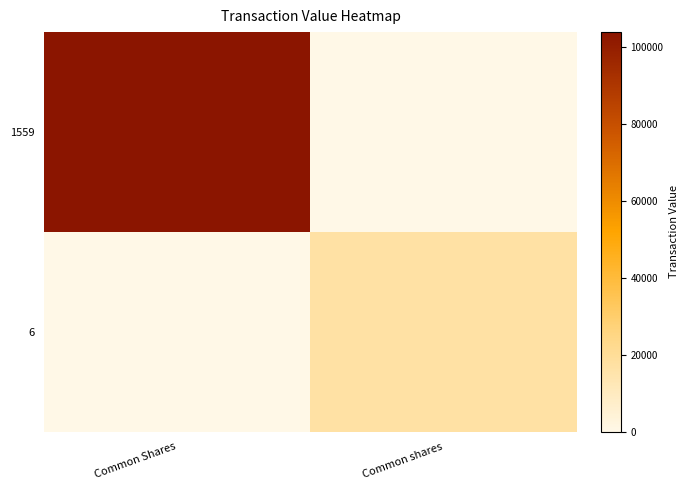

Reading left to right, list all the values displayed in this chart.

1559: Common Shares=104000	Common shares=0
6: Common Shares=0	Common shares=16750